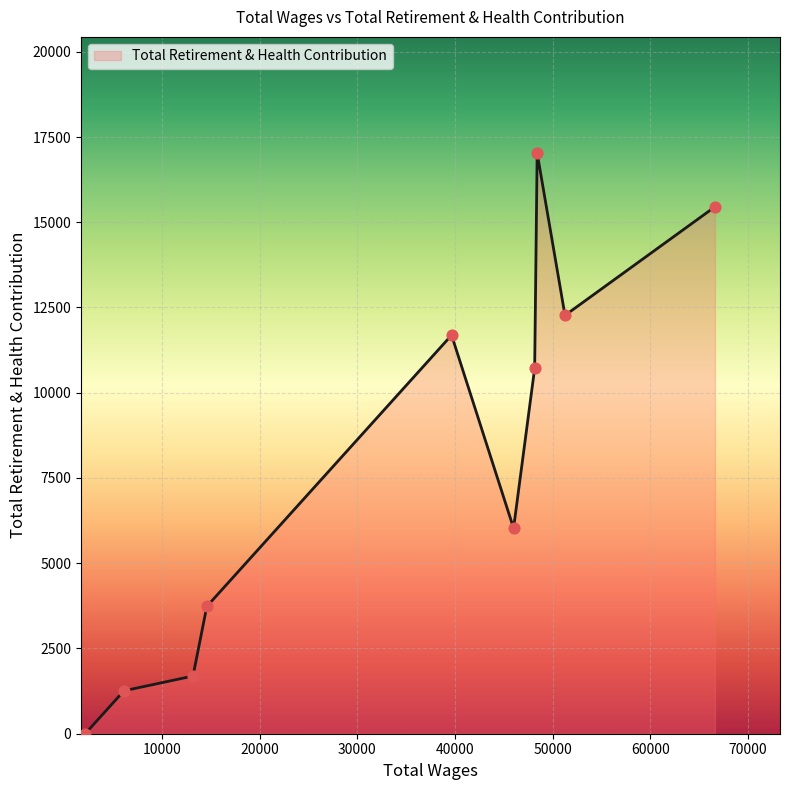

What is the difference between the maximum and minimum values?

17030